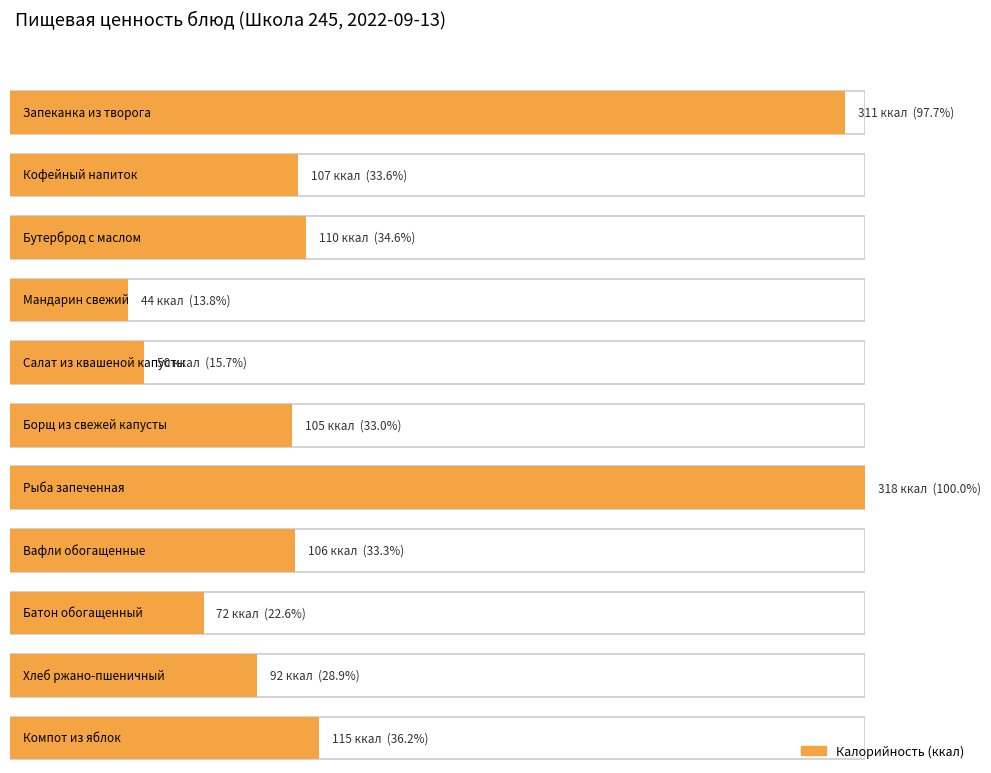

Which series changed the most between Запеканка из творога and Борщ из свежей капусты?

Калорийность